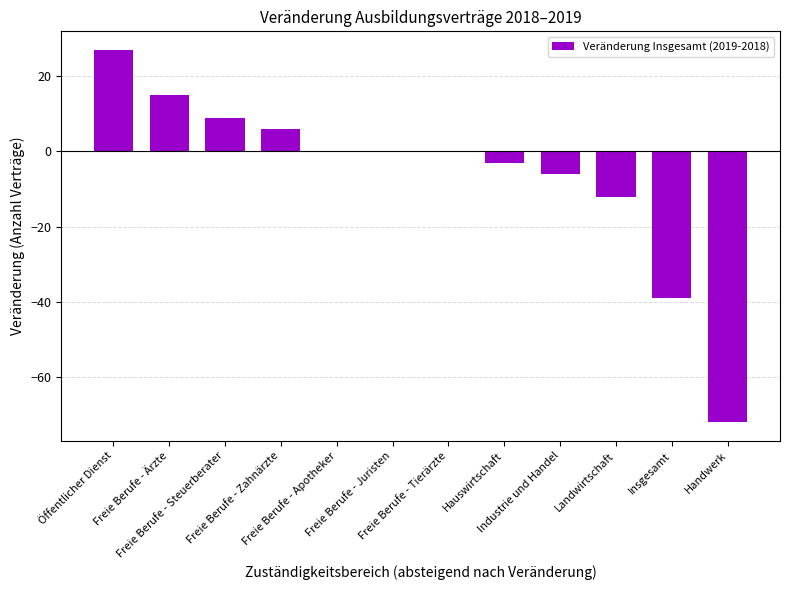

What is the greatest value displayed?

27